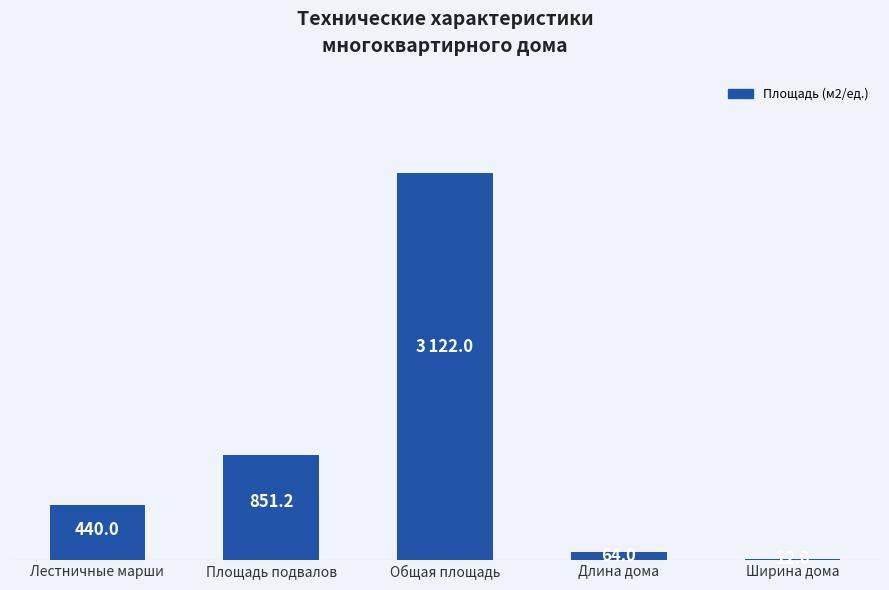

List the labels in order of value, smallest first.

Ширина дома, Длина дома, Лестничные марши, Площадь подвалов, Общая площадь